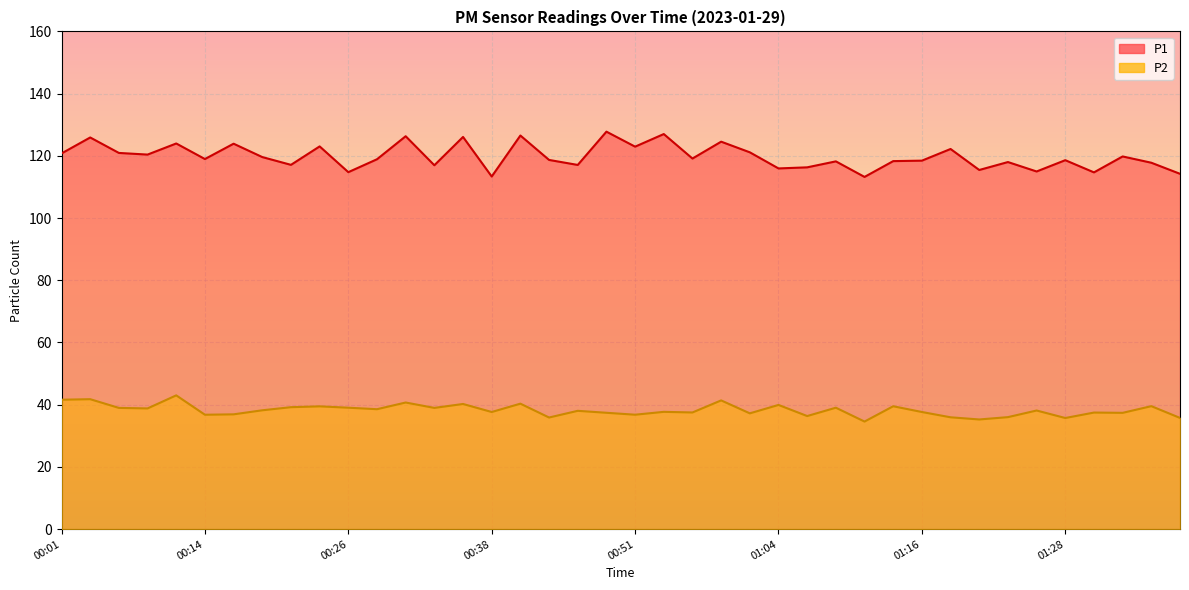

Which series has the largest total across all categories?

P1